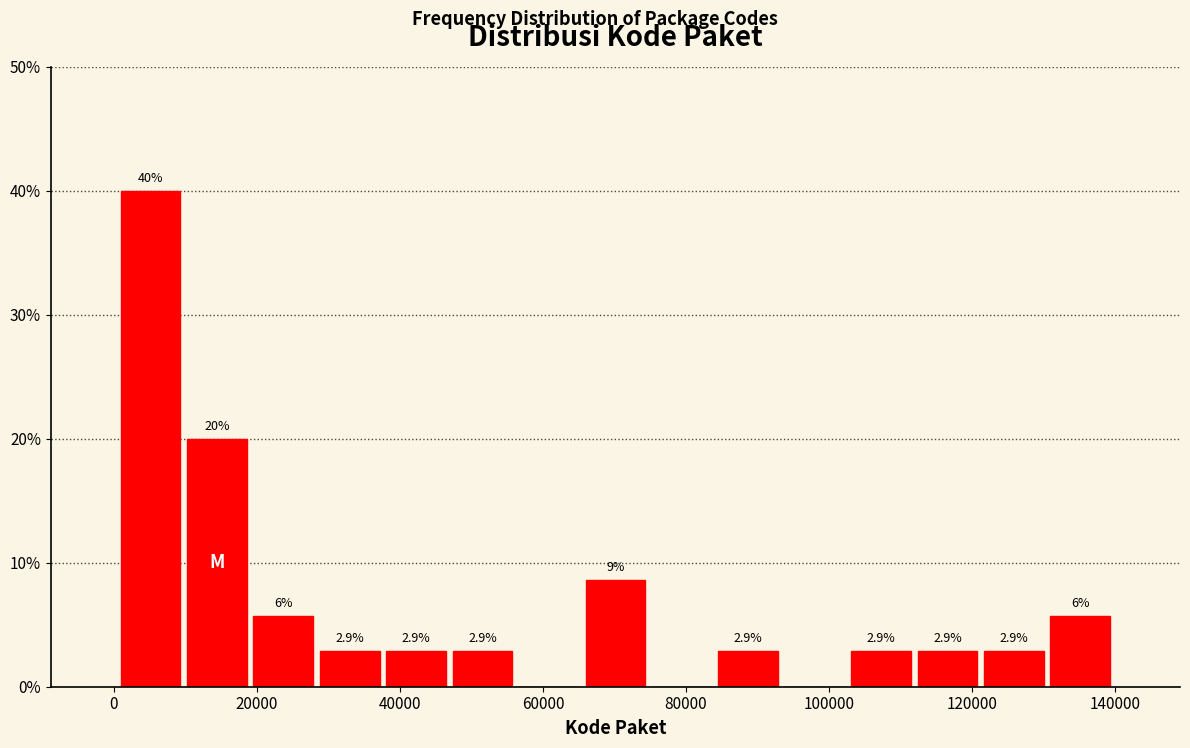

Over which range of the x-axis is the bar tallest?

0 to 10000